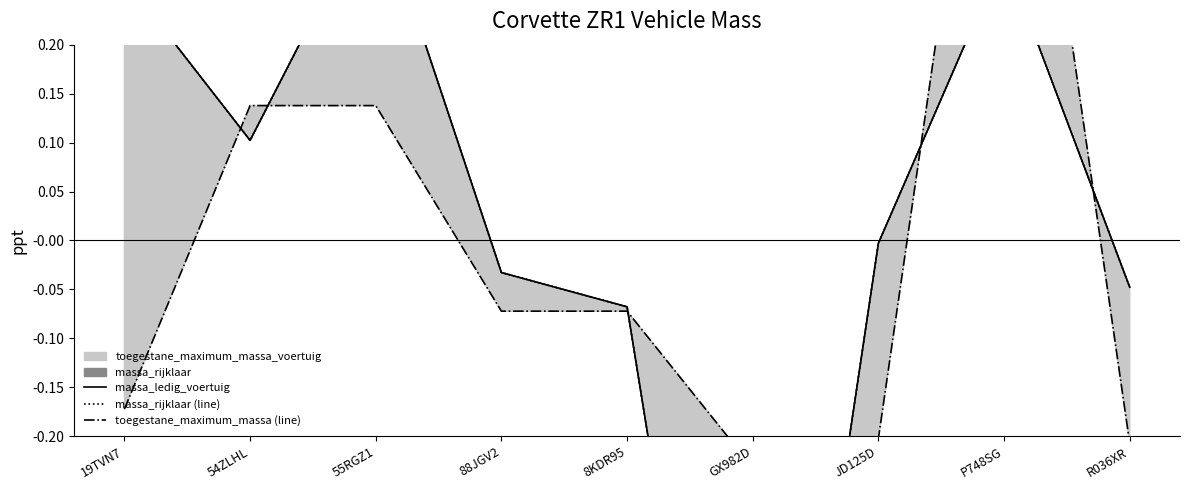

True or false: massa_rijklaar (line) has a value of 0.4 at 55RGZ1.

True